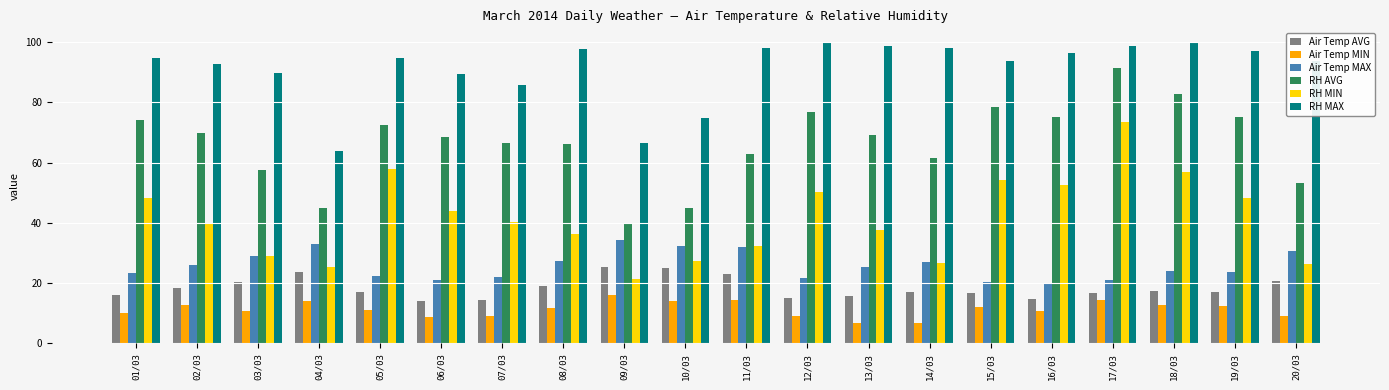

Are the bars grouped side by side (vs. stacked)?

Yes